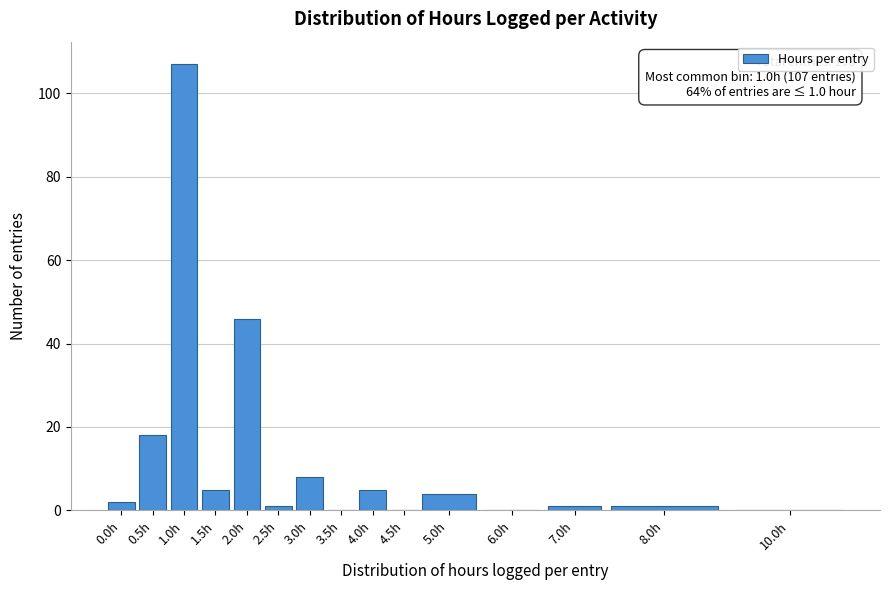

Reading left to right, transcribe all the data shown in this chart.

0.0h=2	0.5h=18	1.0h=107	1.5h=5	2.0h=46	2.5h=1	3.0h=8	3.5h=0	4.0h=5	4.5h=0	5.0h=4	6.0h=0	7.0h=1	8.0h=1	10.0h=0